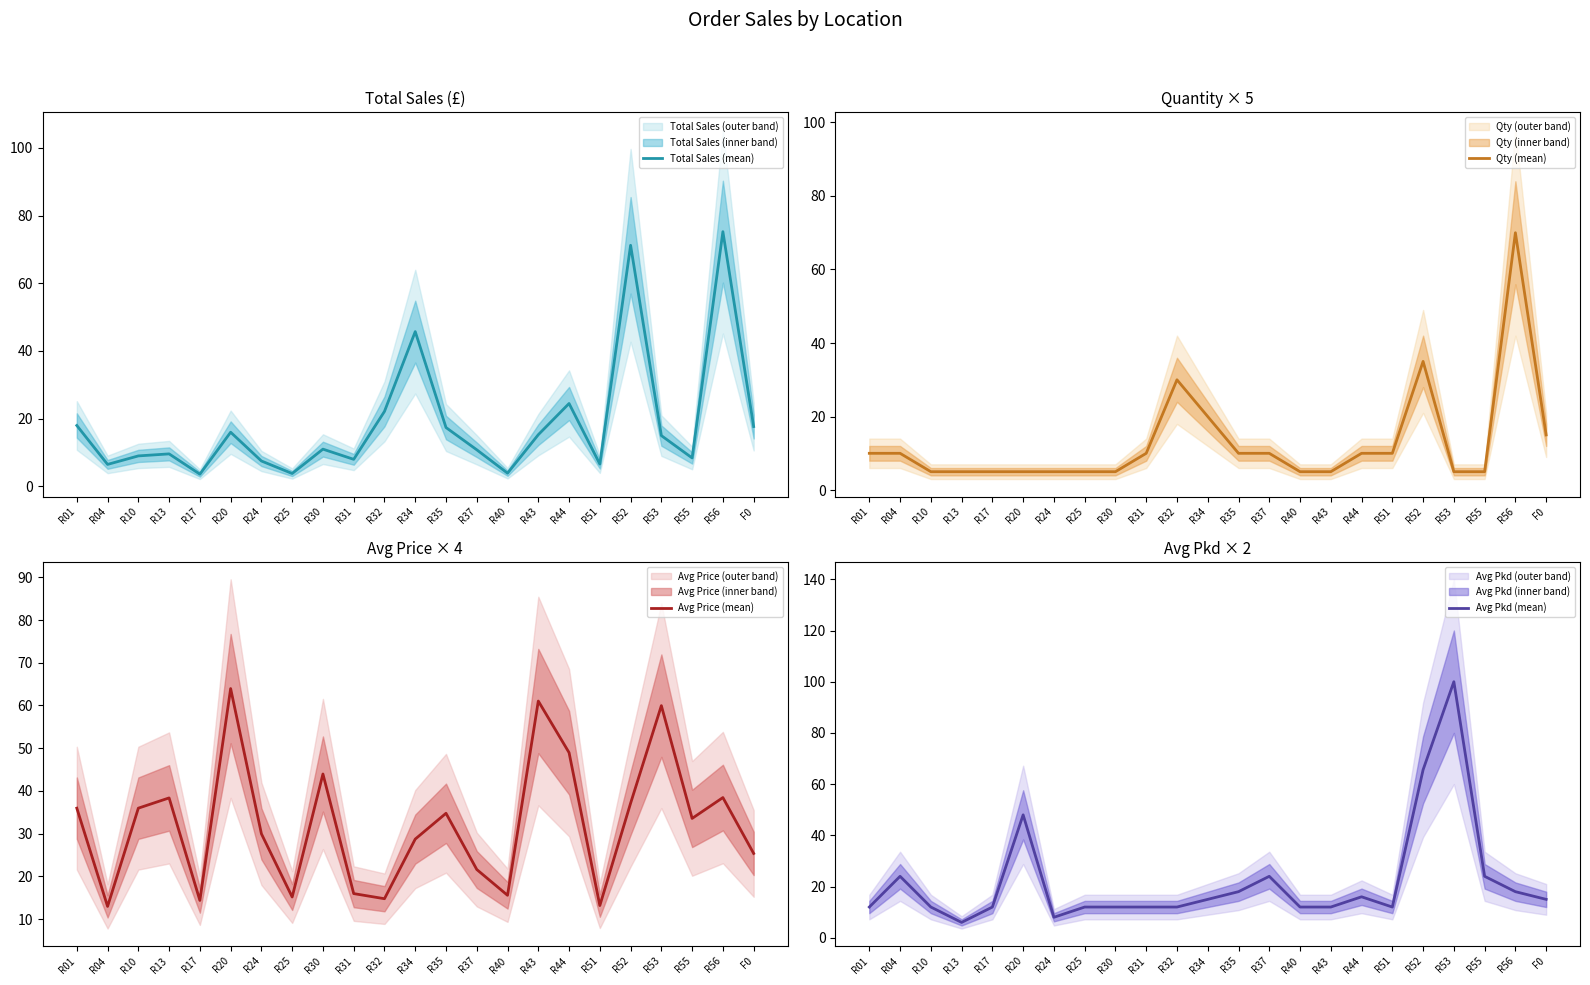

The Total Sales (mean) series shows 6.8 at R40. True or false?

False